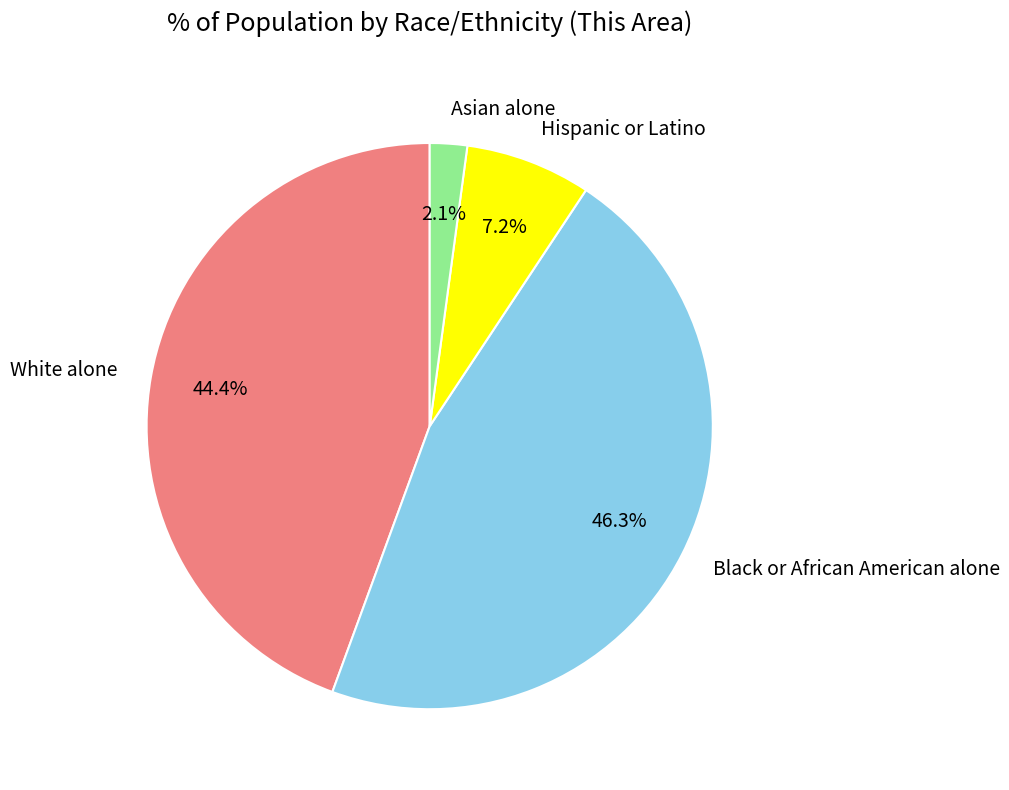

To the nearest percent, what is the difference between the White alone and Black or African American alone slice percentages?

2%